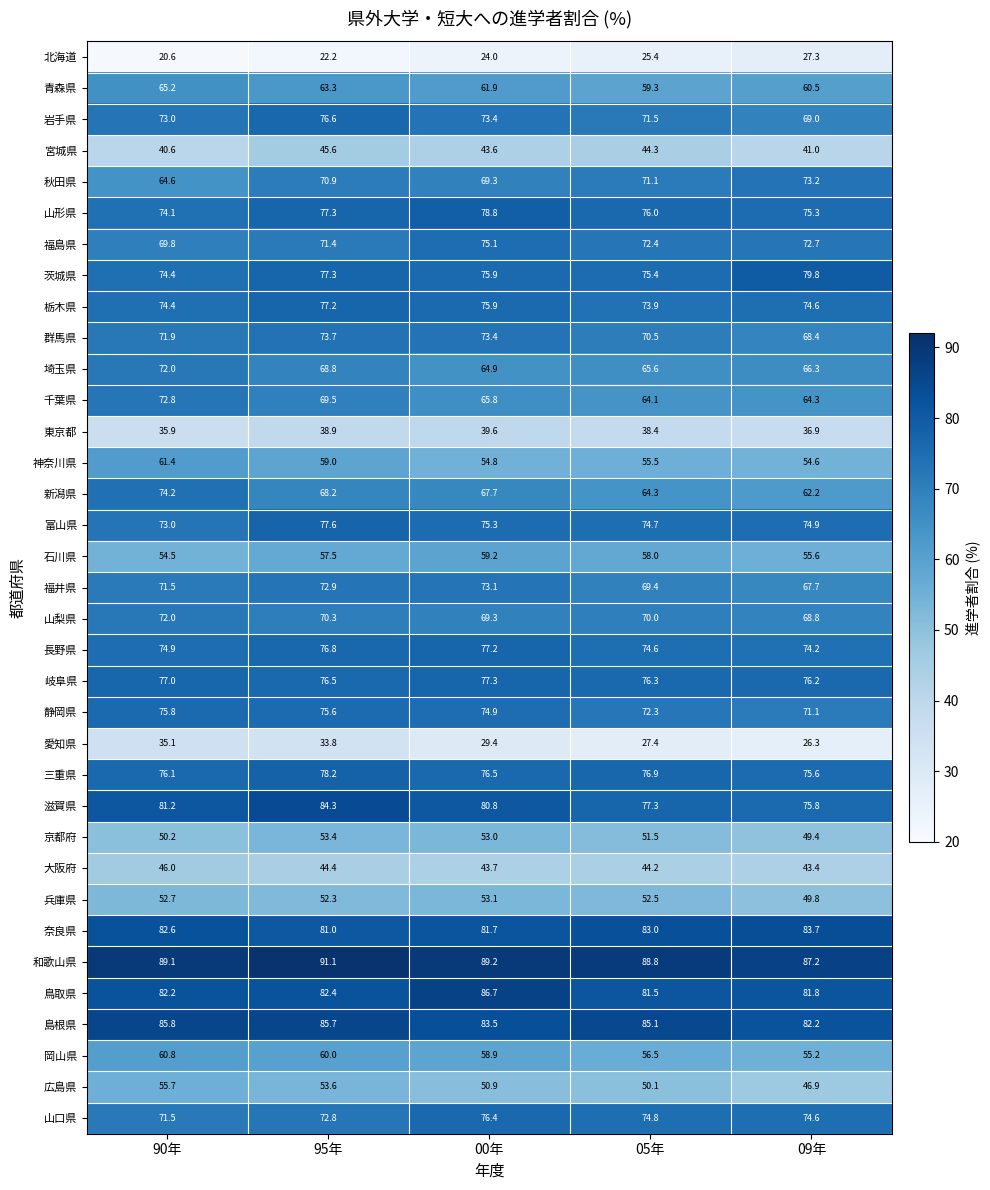

Which category has the lowest value in the 福井県 series?

09年